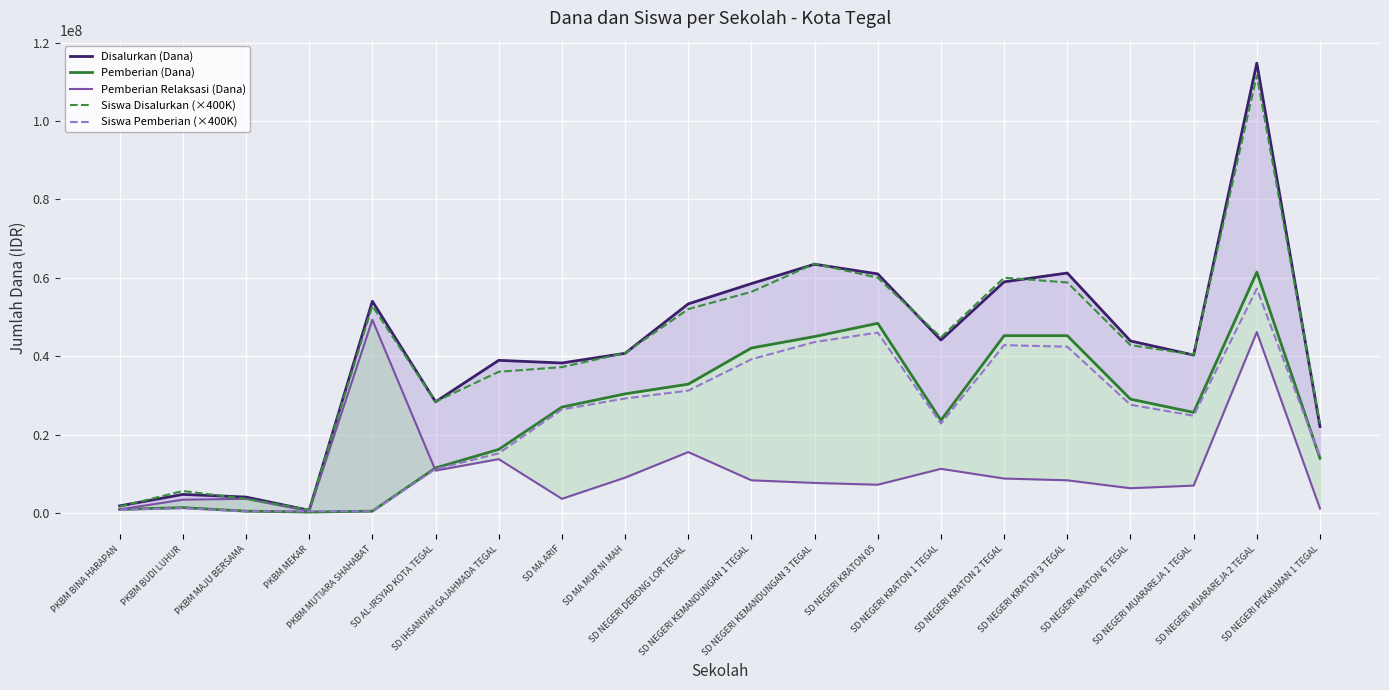

Between PKBM MAJU BERSAMA and SD NEGERI DEBONG LOR TEGAL, which series saw the biggest shift?

Disalurkan (Dana)